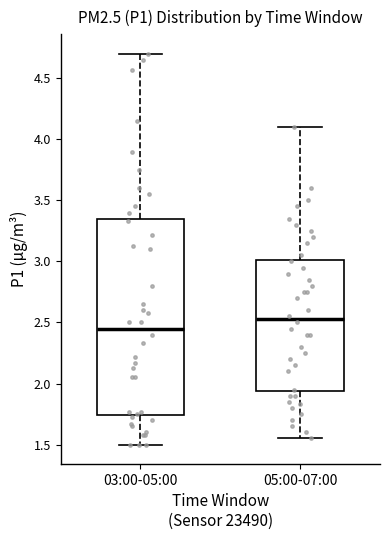

Reading left to right, read every box against the y-axis: the position of its median line, the range the box covers, and the ends of its whiskers. The values are not printed on the chart, so give them approximately, as read against the axis.

03:00-05:00: median 2.45, box 1.75 to 3.35, whiskers 1.50 to 4.70
05:00-07:00: median 2.55, box 1.95 to 3.00, whiskers 1.55 to 4.10